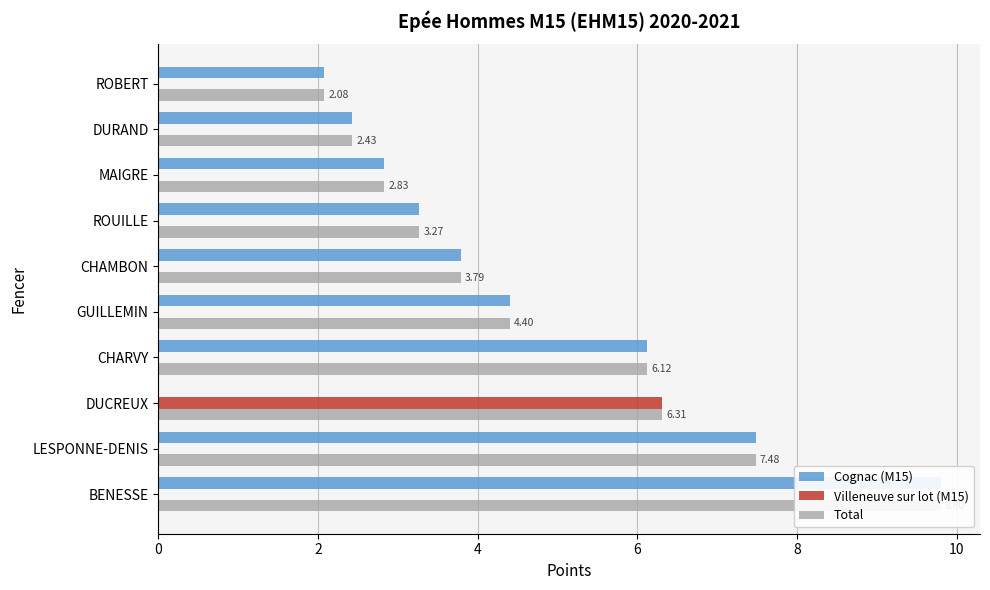

Reading left to right, transcribe all the data shown in this chart.

Cognac (M15): 9.8	7.5	0.0	6.1	4.4	3.8	3.3	2.8	2.4	2.1
Villeneuve sur lot (M15): 0.0	0.0	6.3	0.0	0.0	0.0	0.0	0.0	0.0	0.0
Total: 9.8	7.5	6.3	6.1	4.4	3.8	3.3	2.8	2.4	2.1